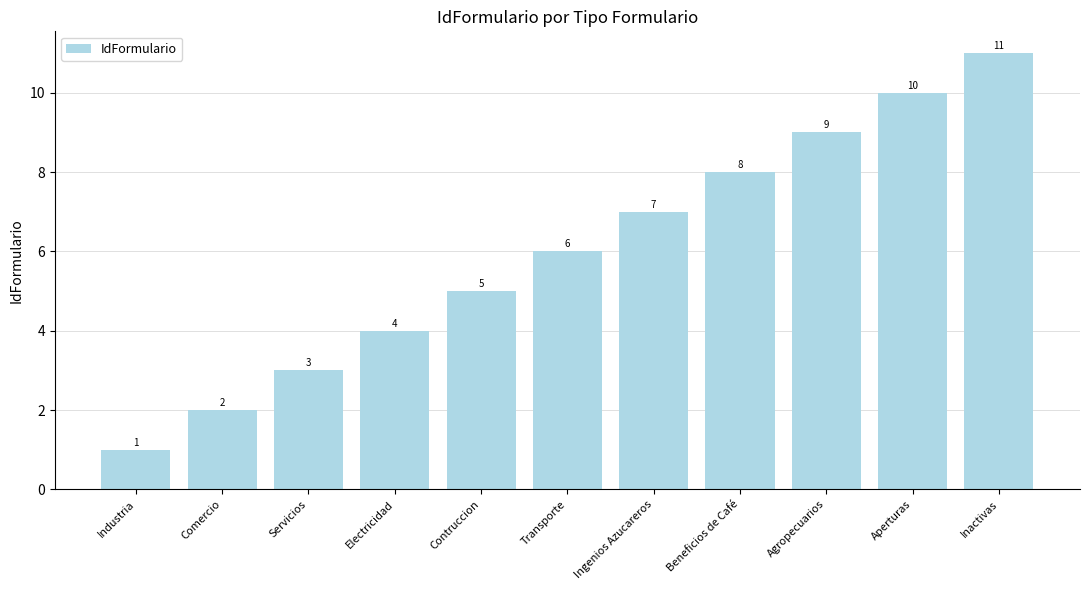

What is the value of the 2nd bar from the left?

2